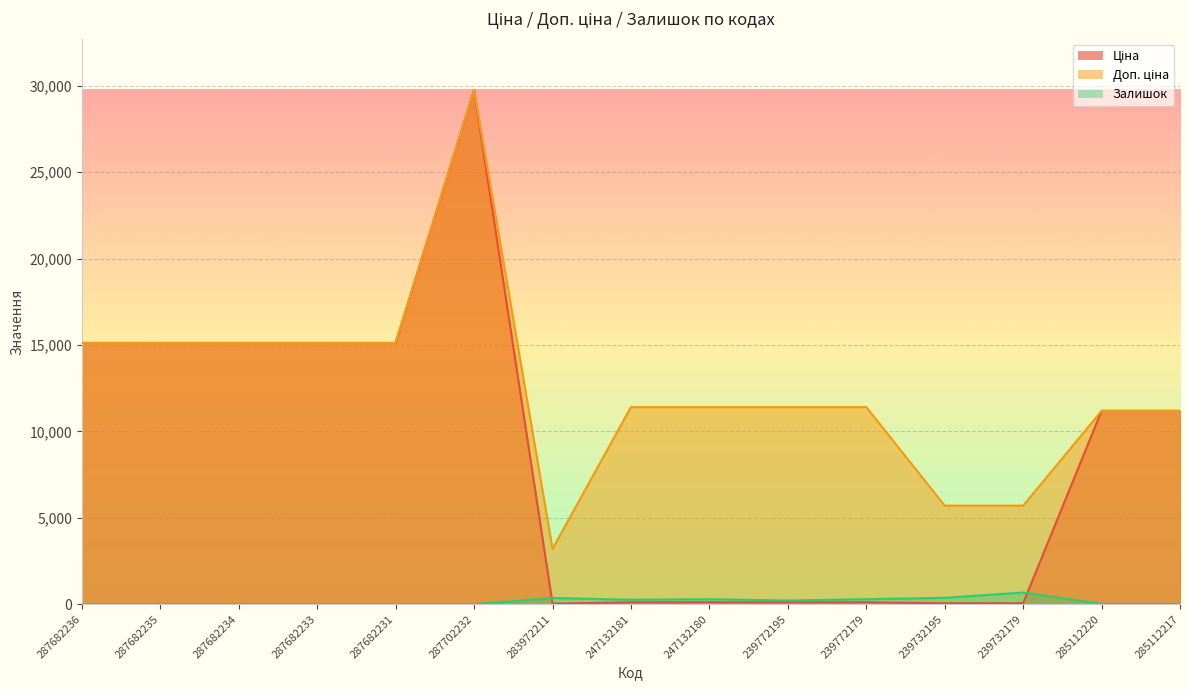

True or false: Доп. ціна and Ціна intersect in this chart.

False